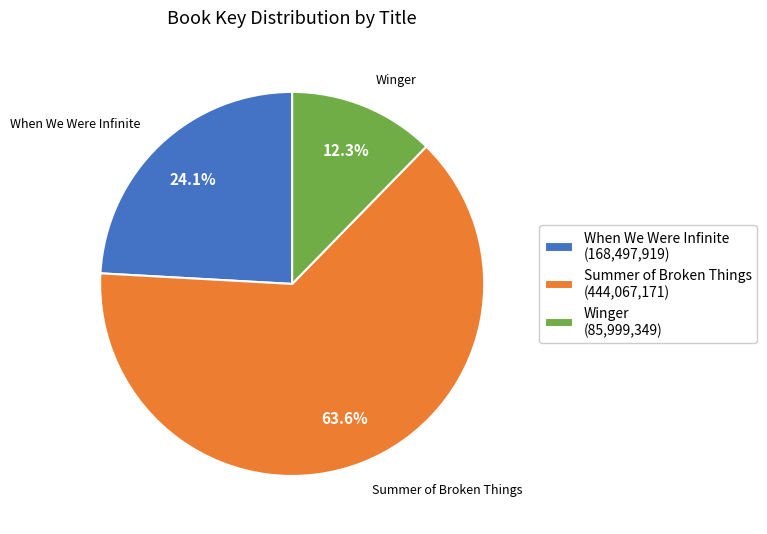

How many slices are in this pie chart?

3